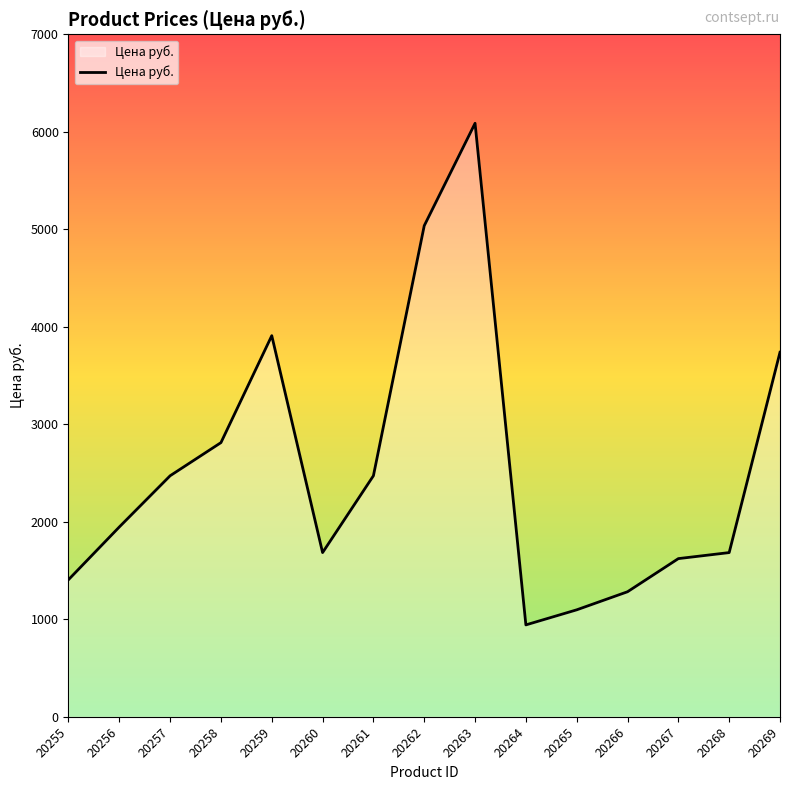

Where does the data first go above 1946?

20256